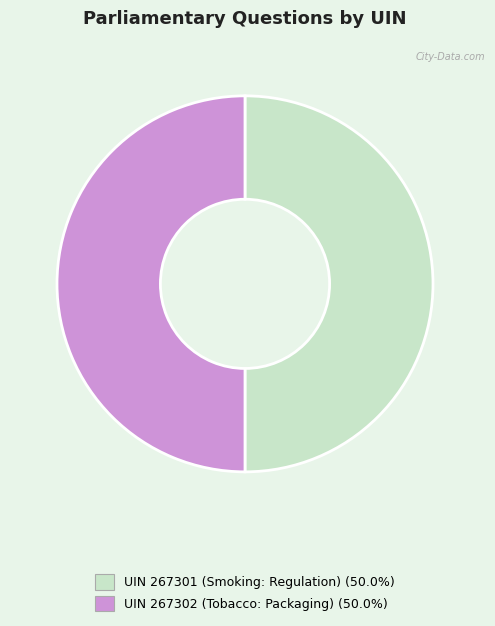

How many segments does this pie chart have?

2